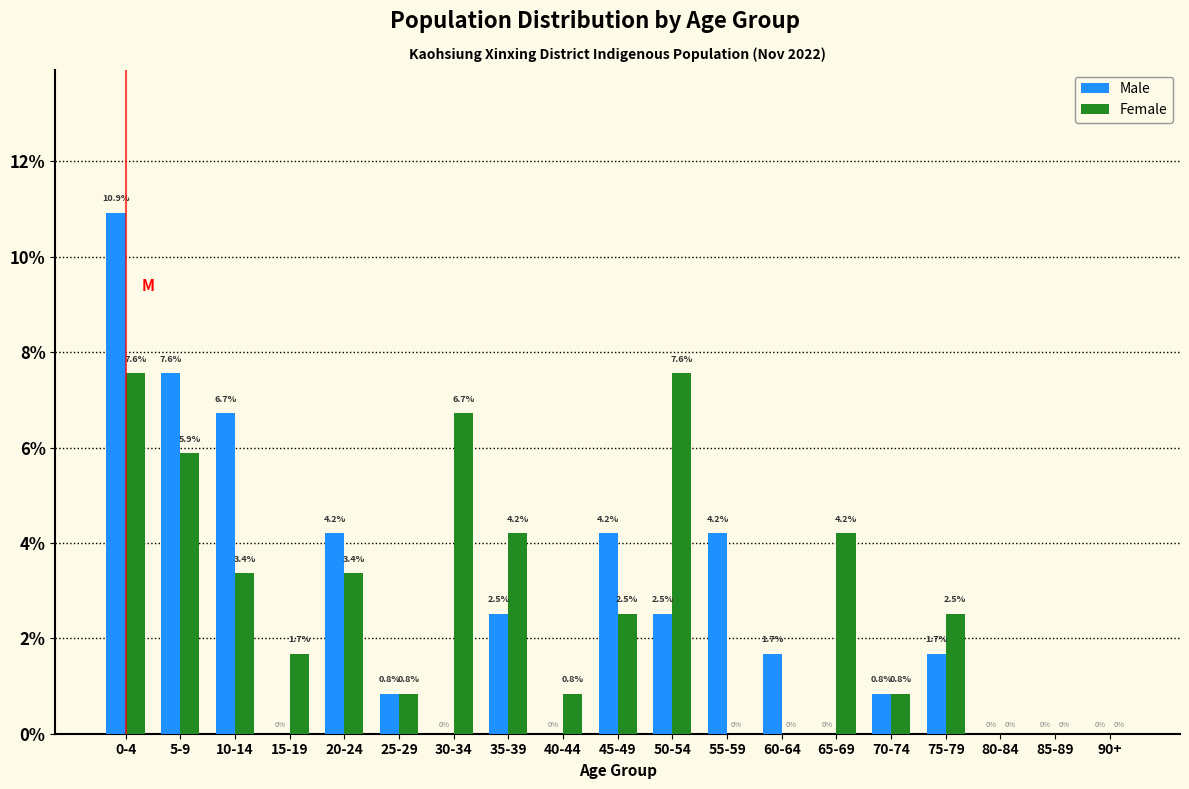

Reading left to right, transcribe all the data shown in this chart.

Male: 0-4=10.9	5-9=7.6	10-14=6.7	15-19=0.0	20-24=4.2	25-29=0.8	30-34=0.0	35-39=2.5	40-44=0.0	45-49=4.2	50-54=2.5	55-59=4.2	60-64=1.7	65-69=0.0	70-74=0.8	75-79=1.7	80-84=0.0	85-89=0.0	90+=0.0
Female: 0-4=7.6	5-9=5.9	10-14=3.4	15-19=1.7	20-24=3.4	25-29=0.8	30-34=6.7	35-39=4.2	40-44=0.8	45-49=2.5	50-54=7.6	55-59=0.0	60-64=0.0	65-69=4.2	70-74=0.8	75-79=2.5	80-84=0.0	85-89=0.0	90+=0.0